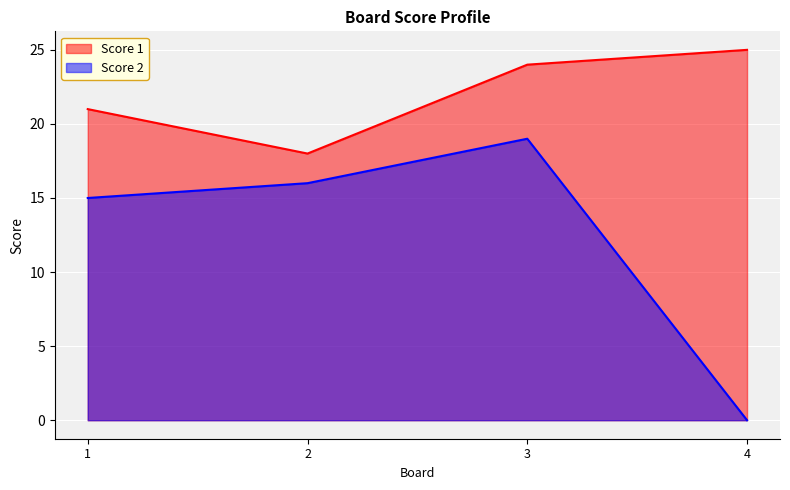

What are all the series names shown in the legend?

Score 1, Score 2